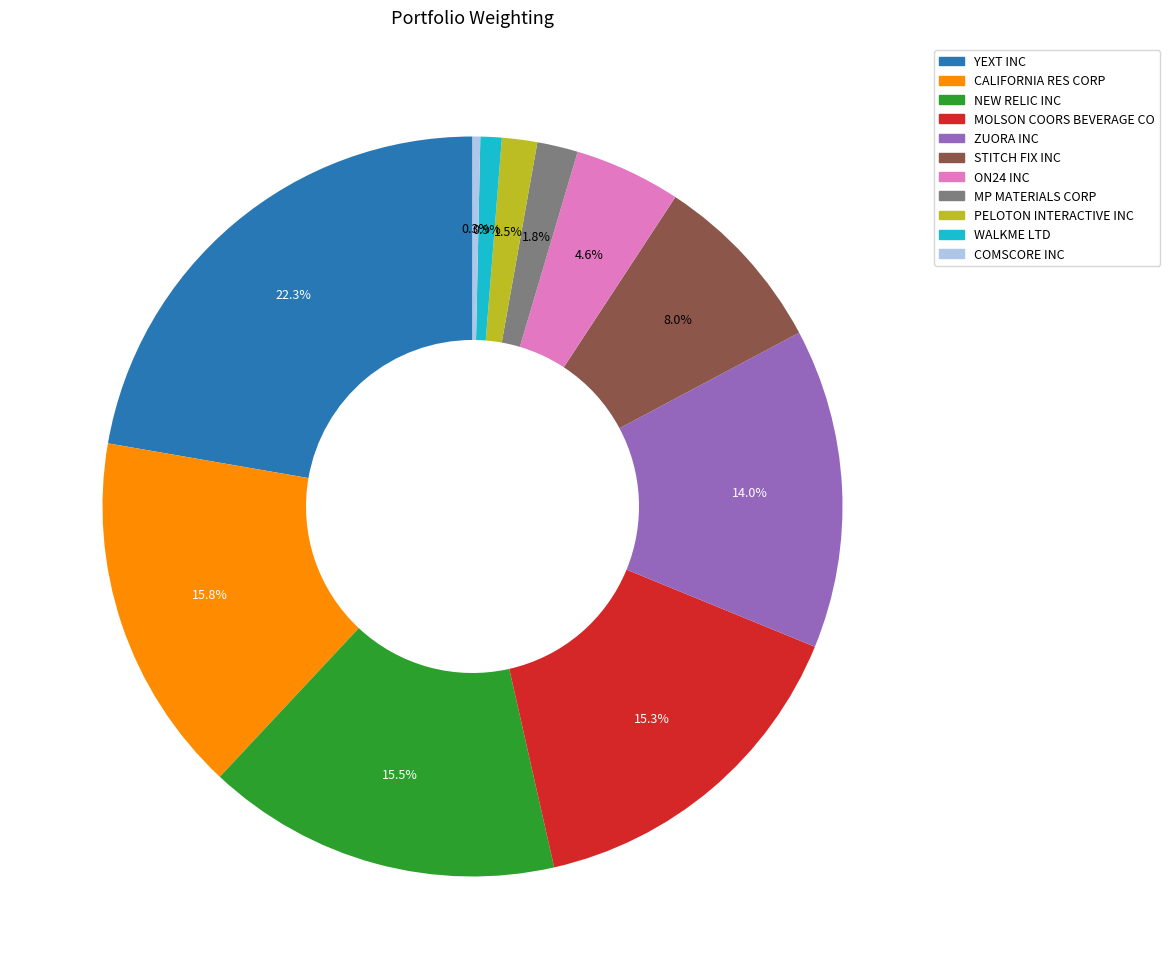

How many segments does this pie chart have?

11